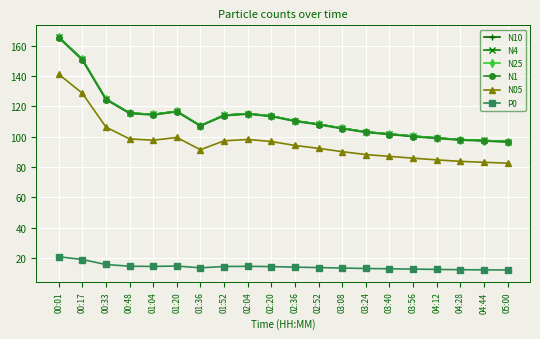

True or false: N25 has more than 0 points higher than both neighbors.

True